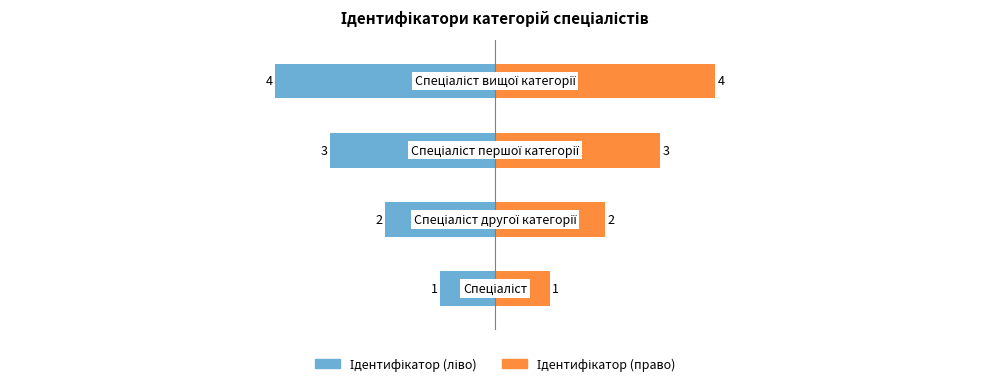

Are the bars grouped side by side (vs. stacked)?

Yes